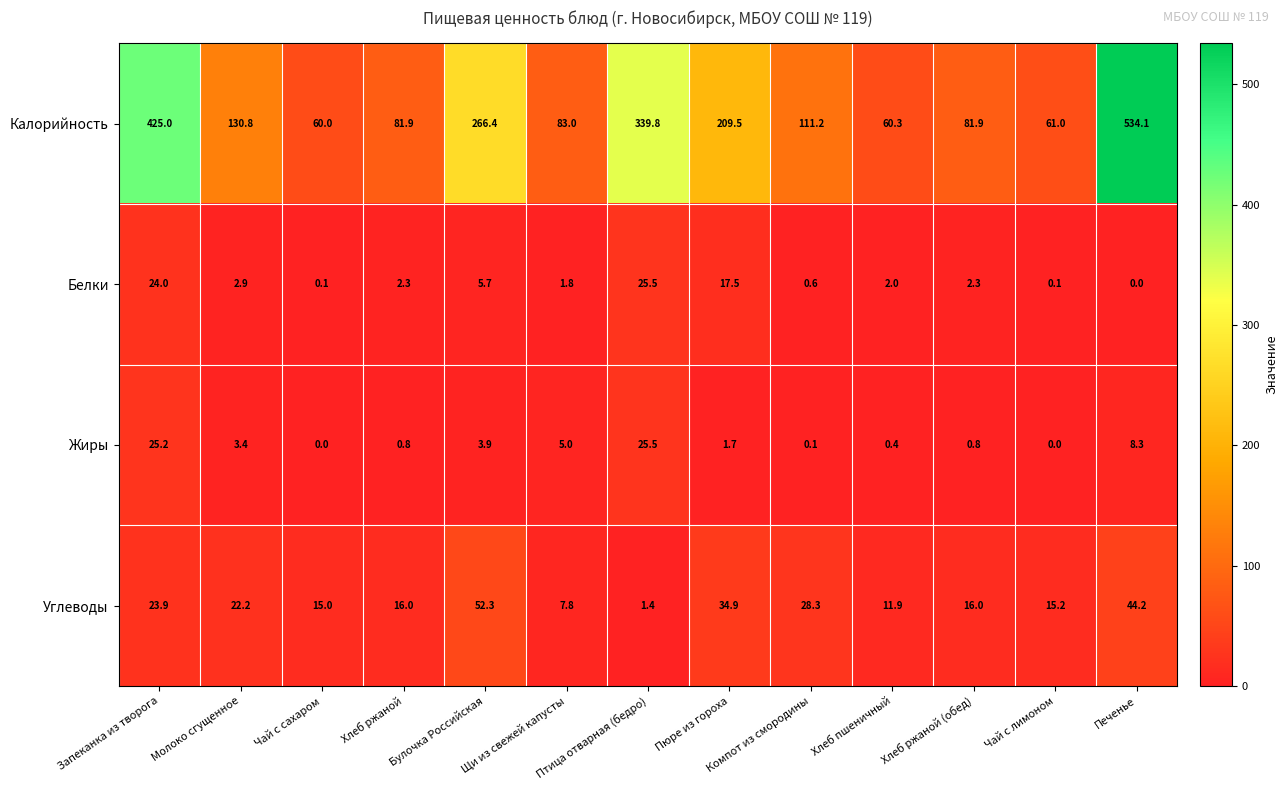

What is the total value across all series at Пюре из гороха?

263.6